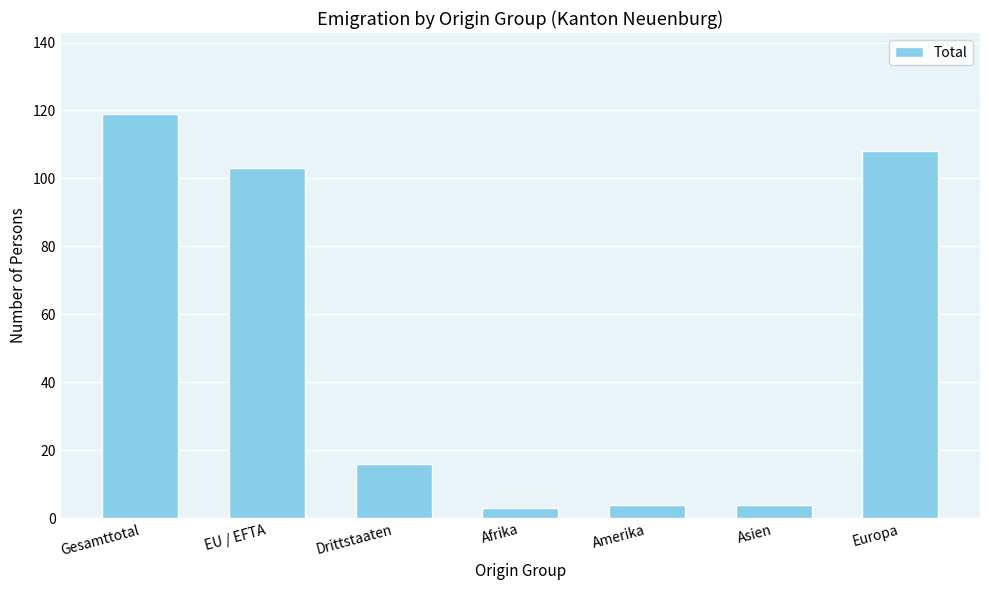

What is the smallest value displayed?

3